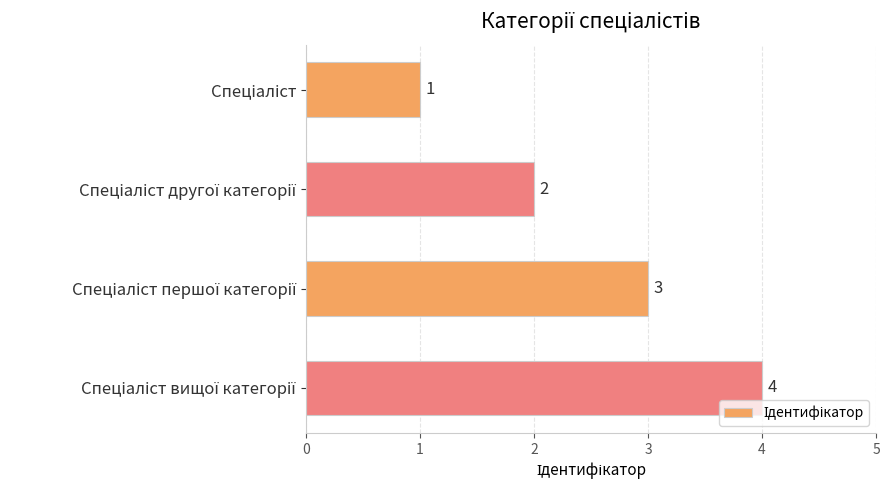

How many values are between 2 and 4?

3